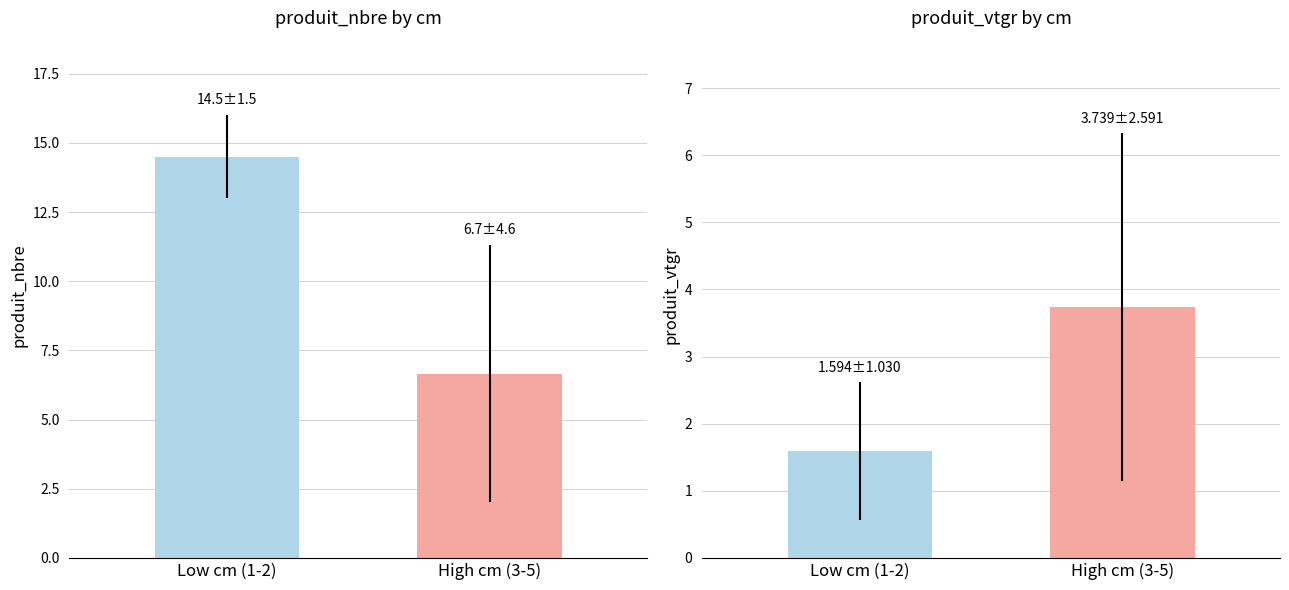

Count the produit_vtgr values in the range 1 to 3.

1